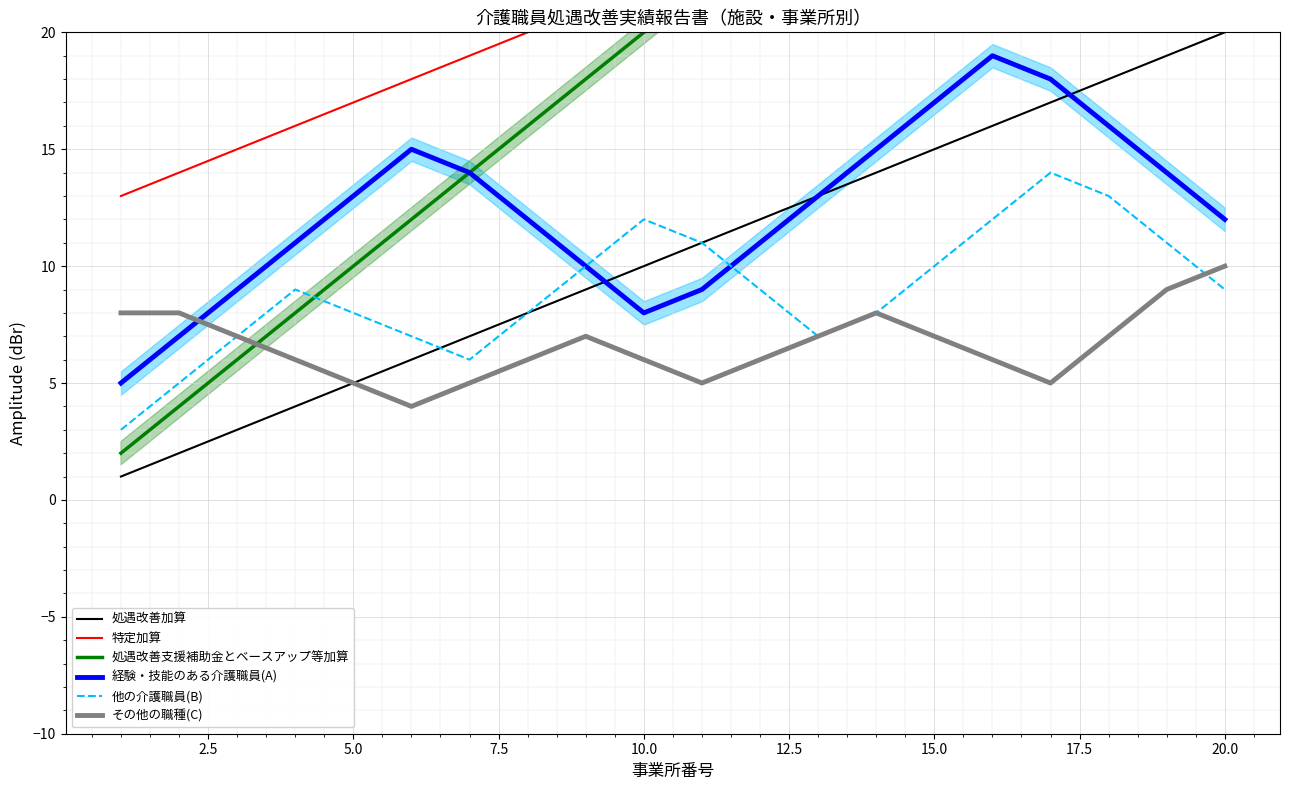

How many lines are shown in the chart?

6